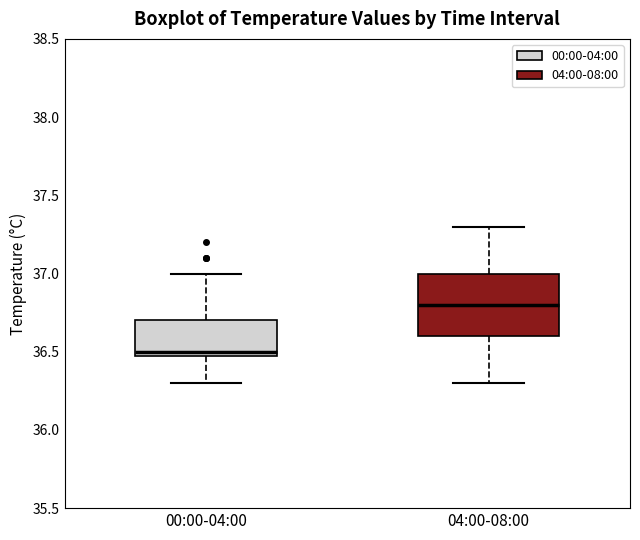

Where does the upper whisker of the box for 00:00-04:00 end on the y-axis? The values are not printed on the chart, so give them approximately, as read against the axis.

37.0